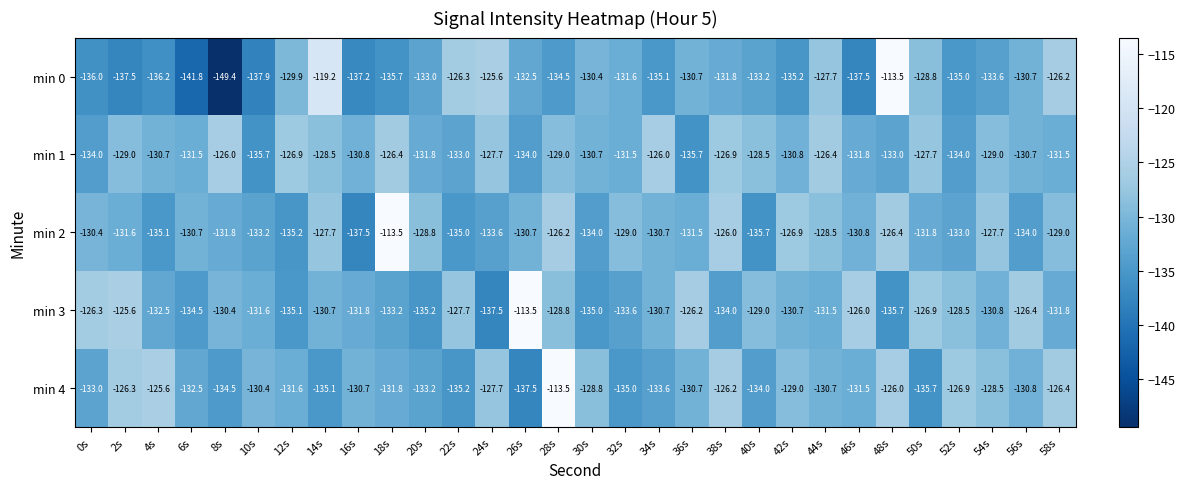

True or false: min 0 has a value of -133.6 at 54s.

True